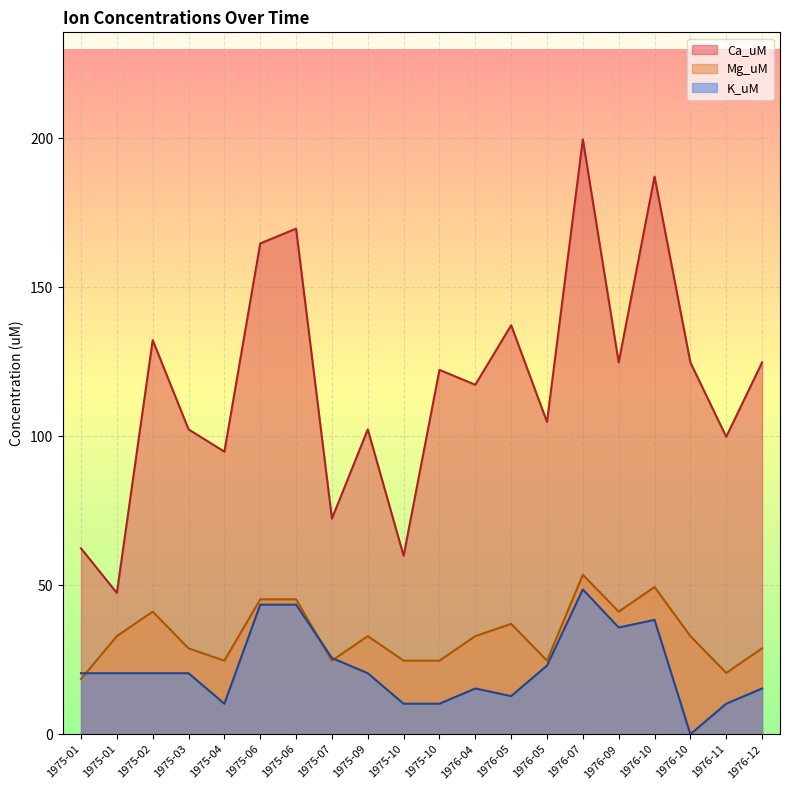

True or false: K_uM and Ca_uM cross at least once.

False